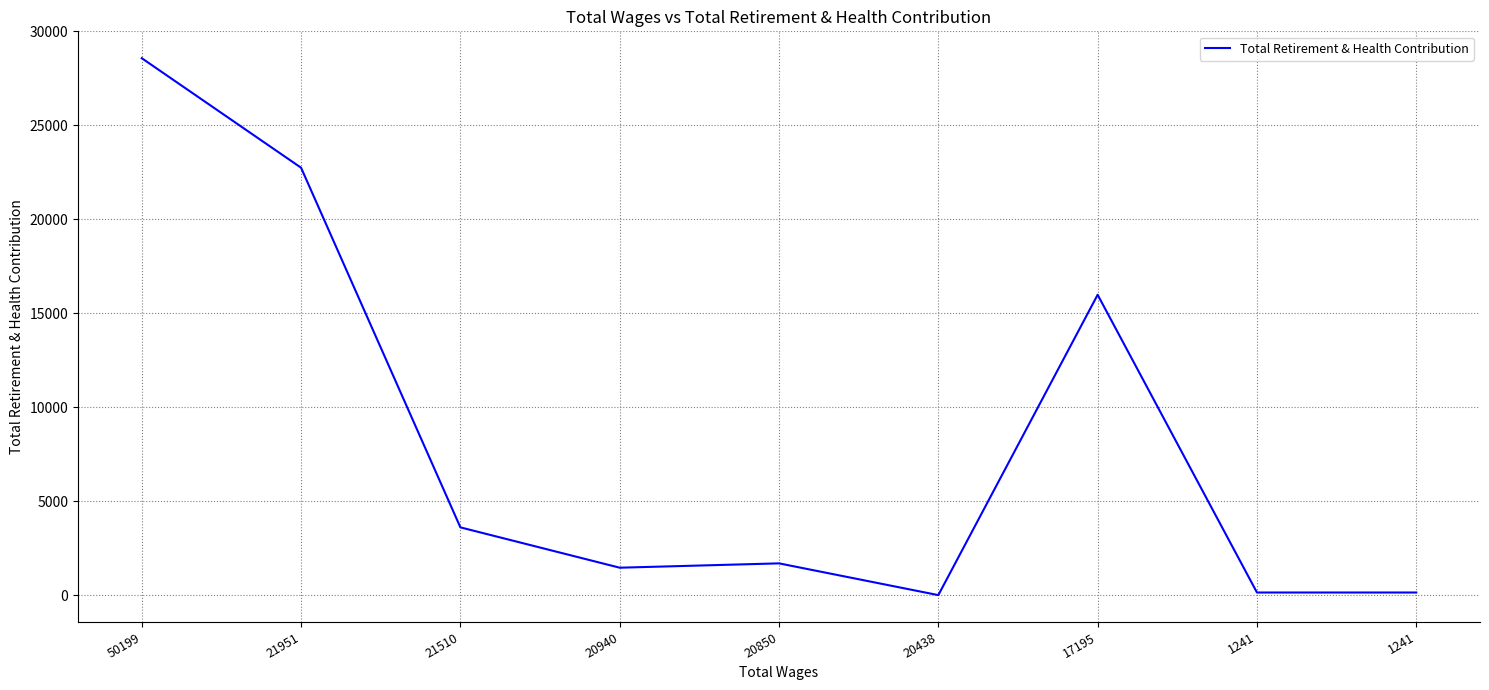

Is this an area chart (filled region under the line)?

No